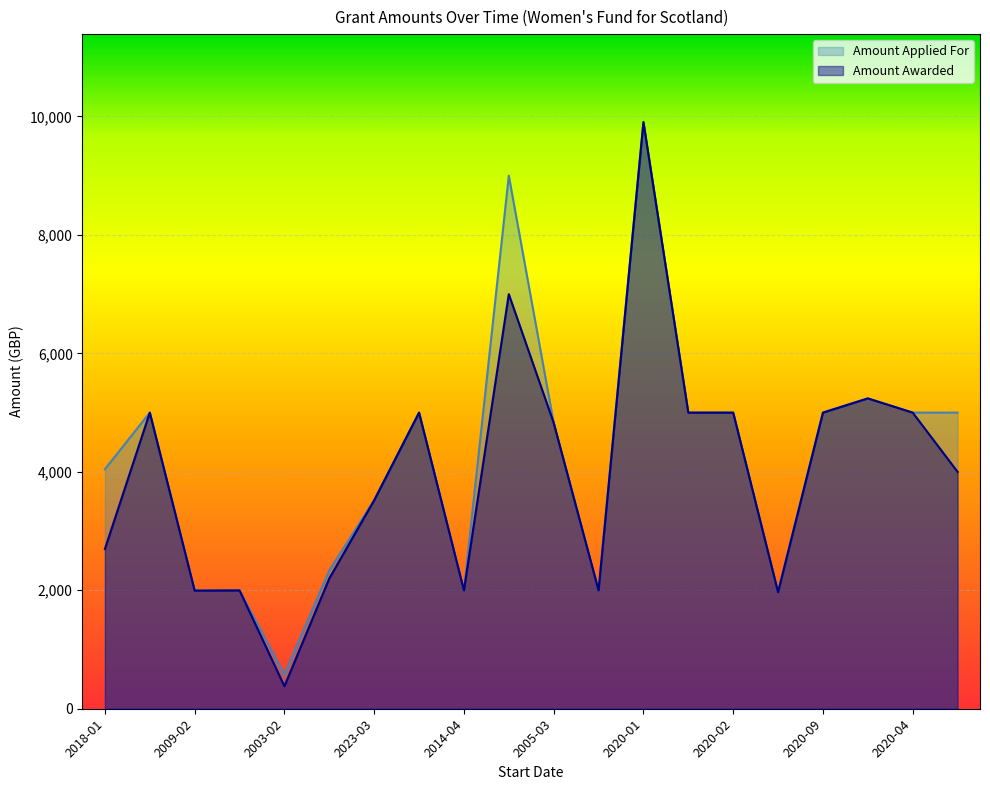

True or false: Amount Awarded and Amount Applied For intersect in this chart.

False